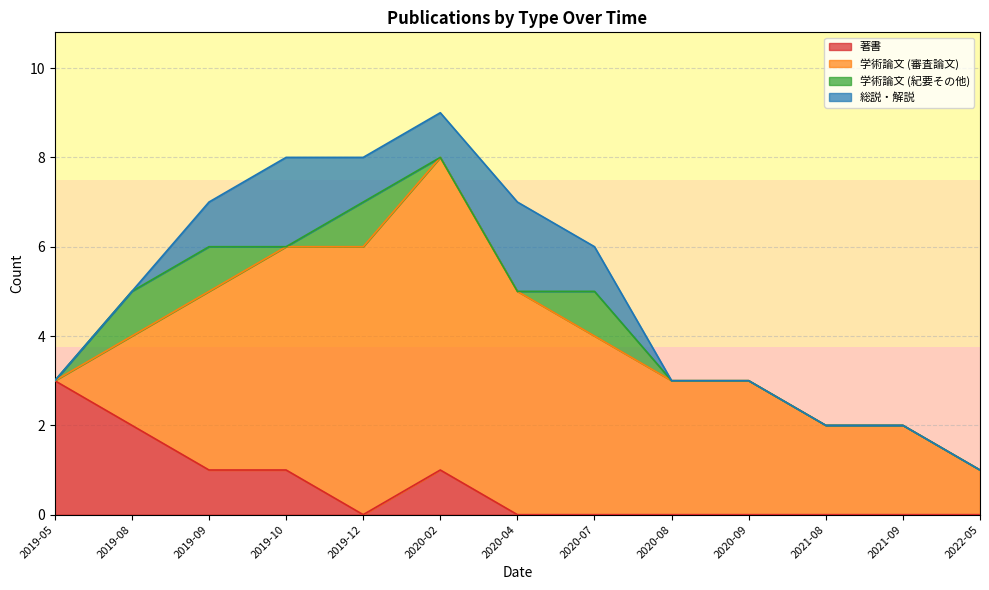

True or false: 学術論文 (紀要その他) and 学術論文 (審査論文) intersect in this chart.

False